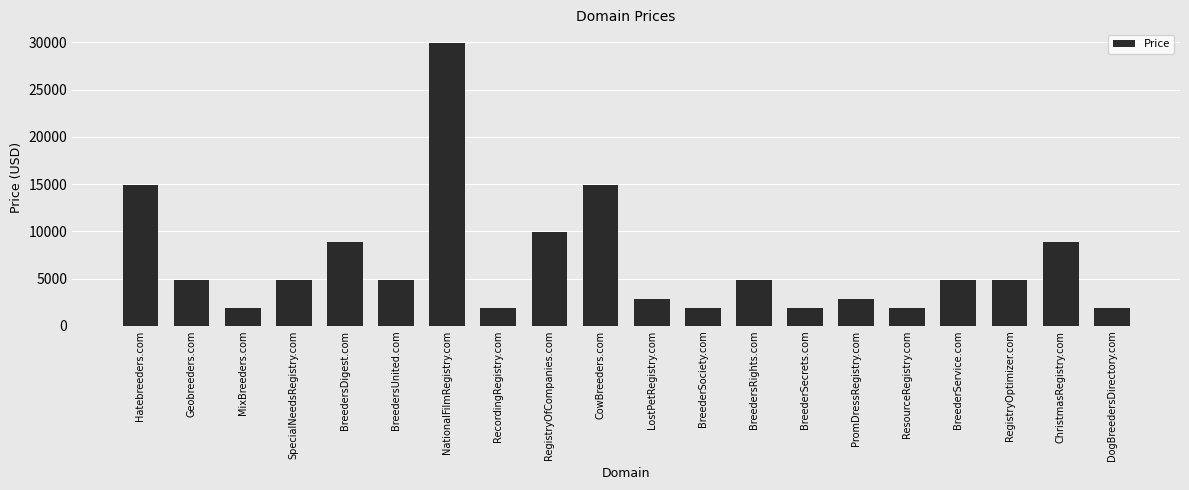

How many distinct data groups are displayed?

1